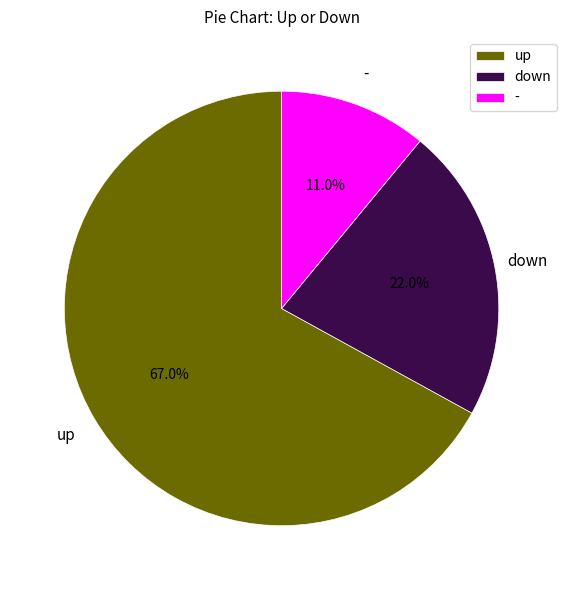

True or false: - accounts for 11% of the total.

True